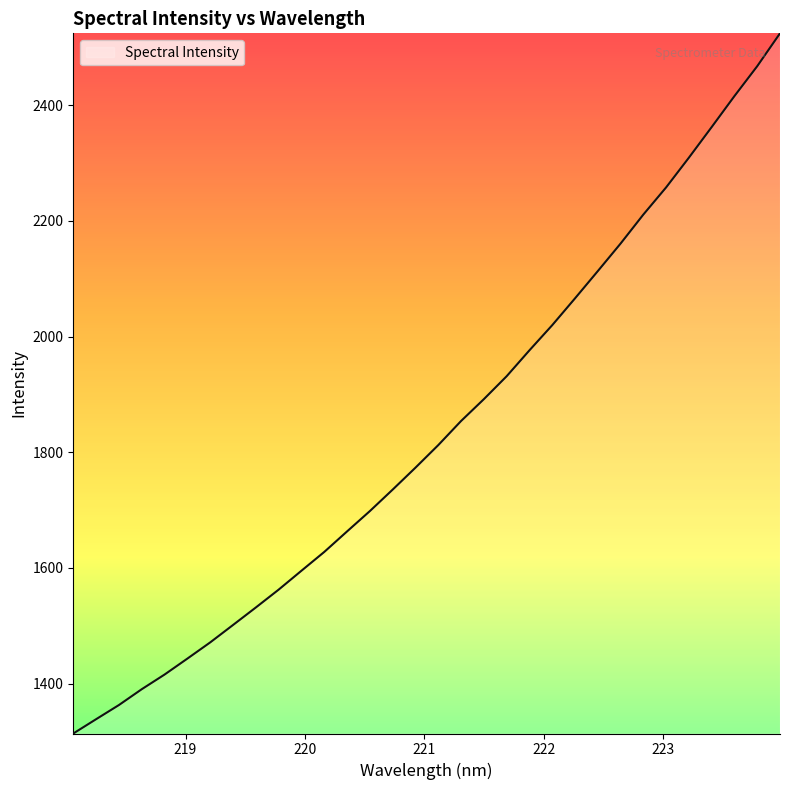

What is the greatest value displayed?

2524.1